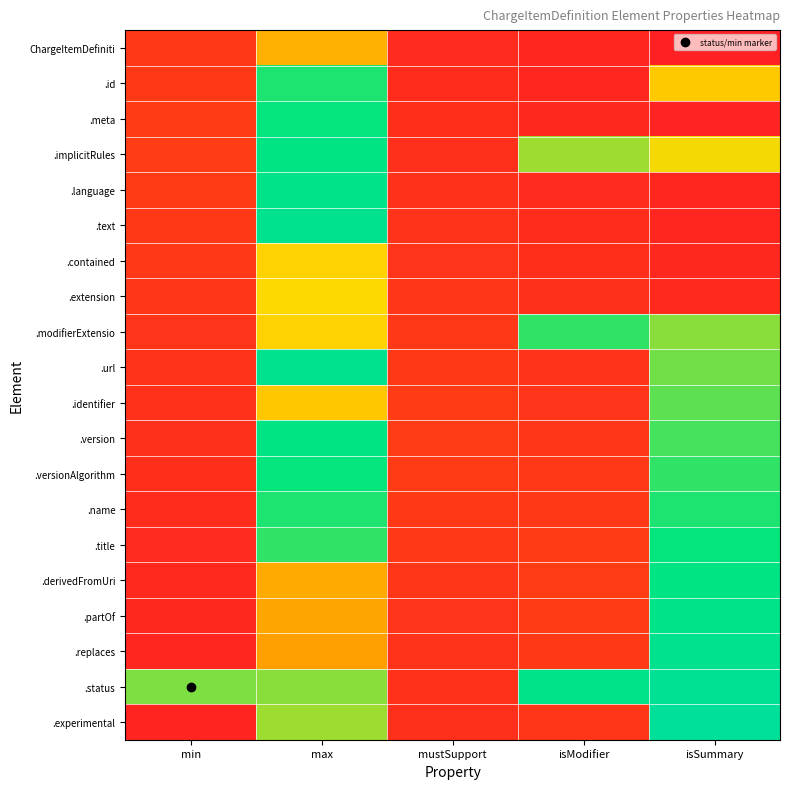

List the series in order of their peak value, lowest first.

ChargeItemDefiniti, .contained, .extension, .identifier, .modifierExtensio, .id, .name, .meta, .versionAlgorithm, .title, .implicitRules, .version, .derivedFromUri, .language, .partOf, .text, .url, .replaces, .status, .experimental